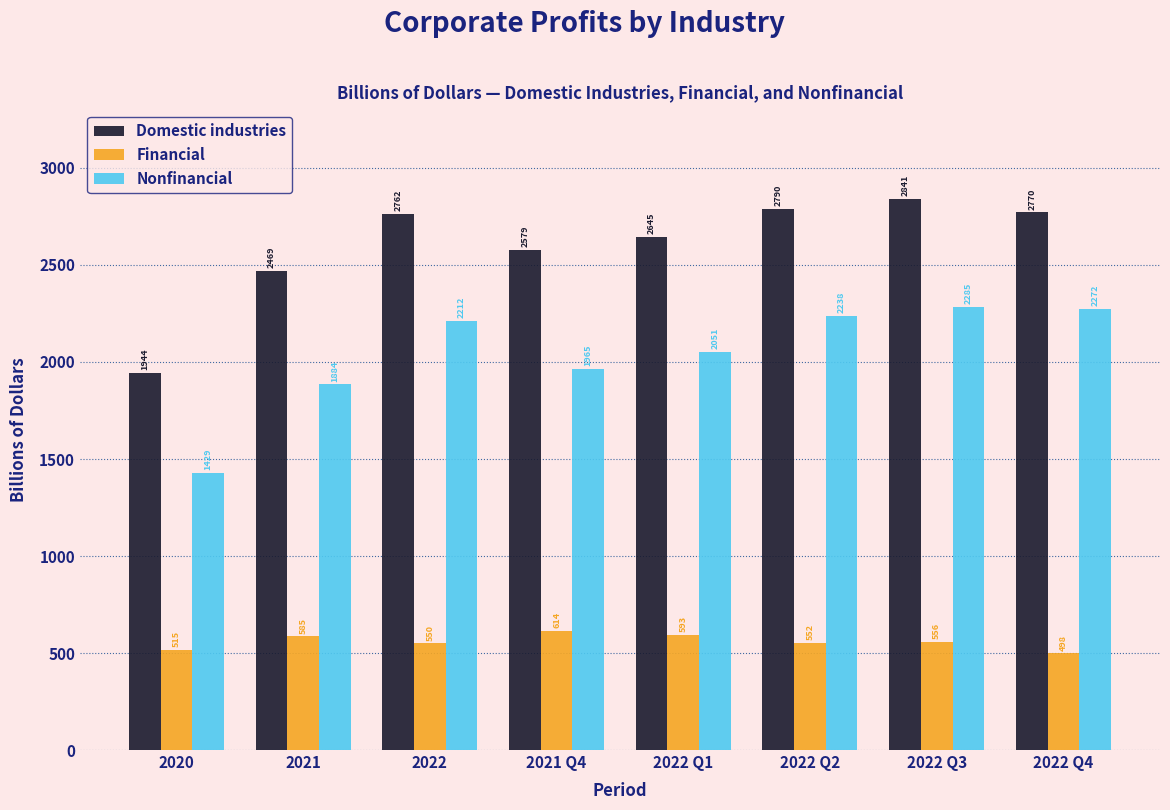

At which category is the sum across all series the highest?

2022 Q3